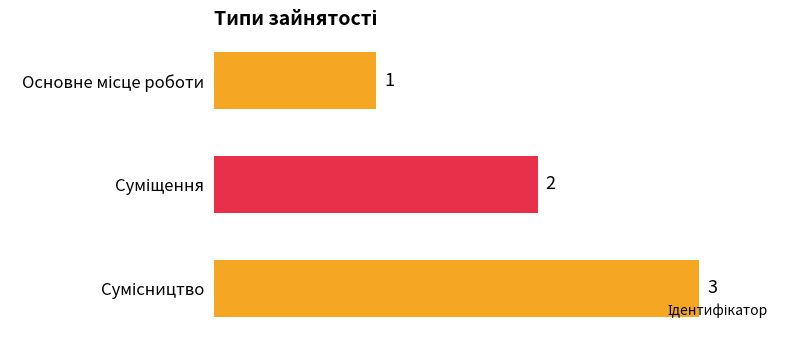

What is the maximum value shown in the chart?

3